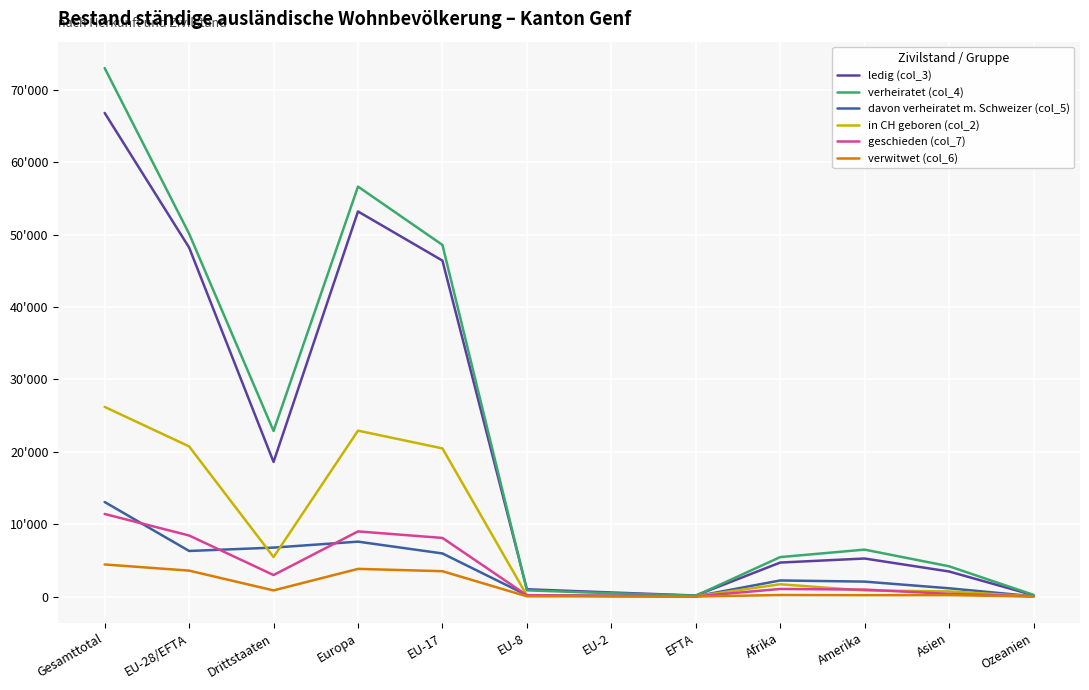

List the series in order of their peak value, highest first.

verheiratet (col_4), ledig (col_3), in CH geboren (col_2), davon verheiratet m. Schweizer (col_5), geschieden (col_7), verwitwet (col_6)